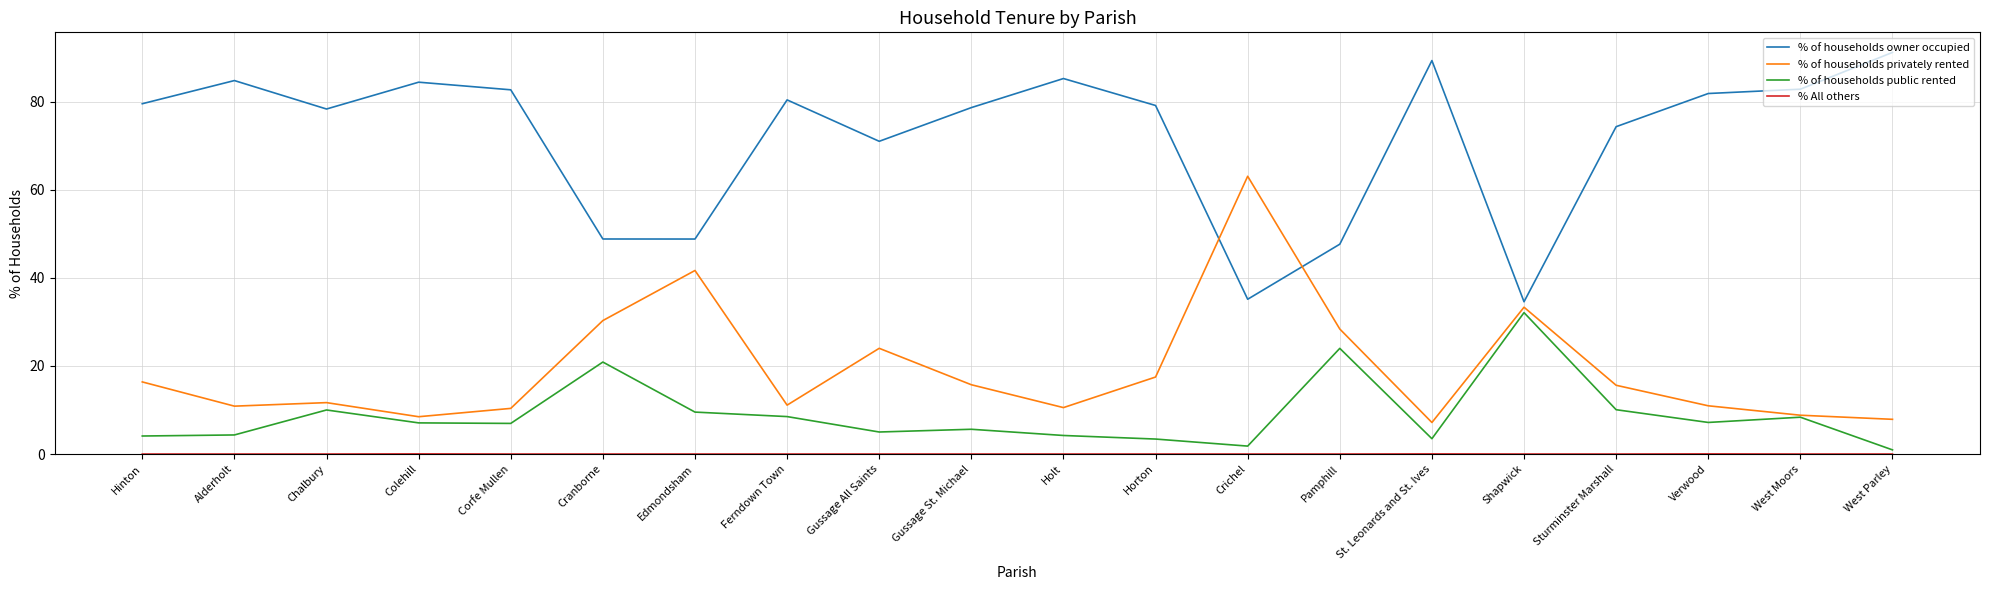

At which label is % of households public rented closest to 16?

Cranborne